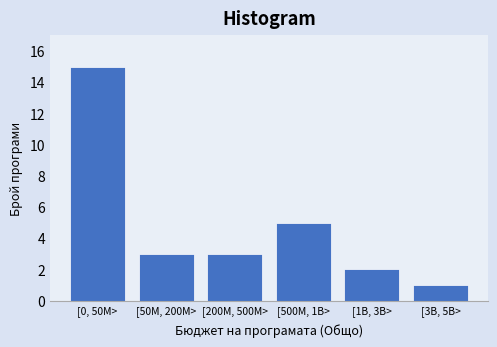

Reading left to right, list all the values displayed in this chart.

15	3	3	5	2	1